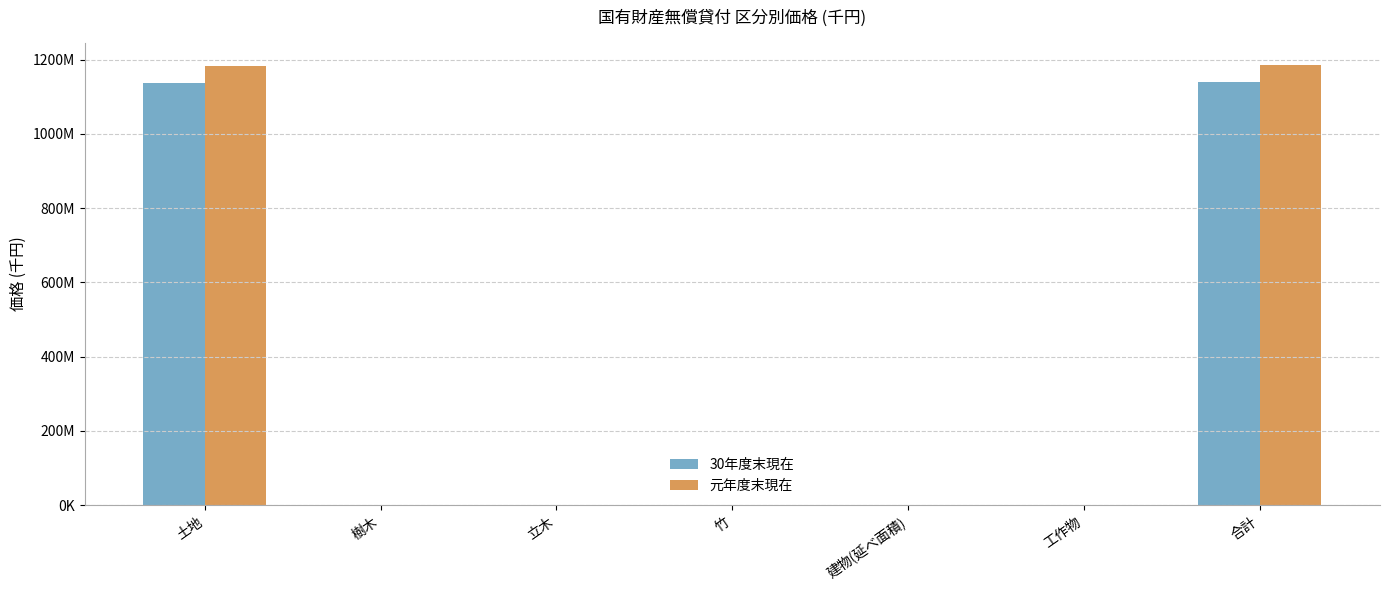

The 元年度末現在 series shows 903609 at 工作物. True or false?

True